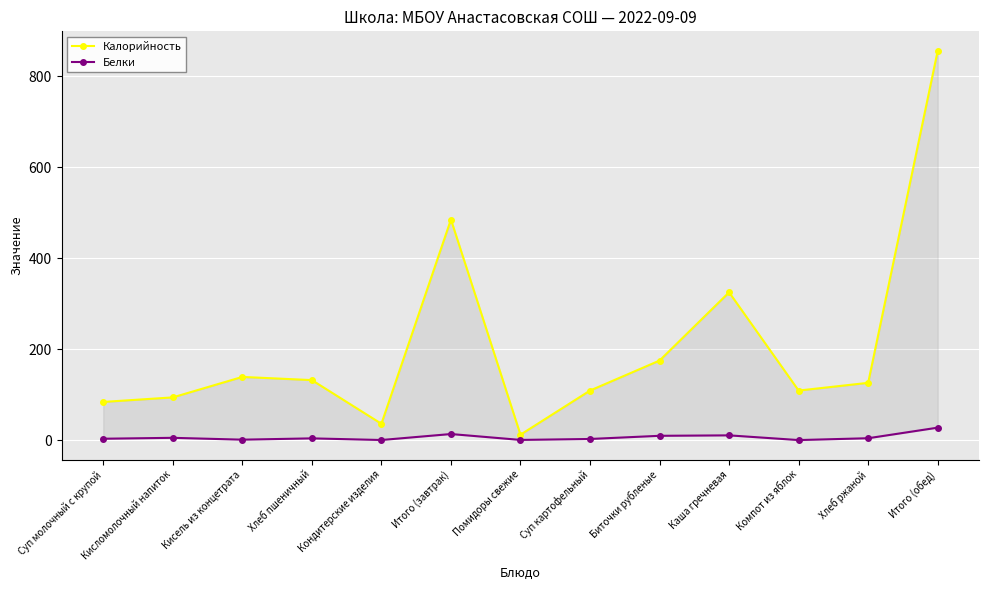

Is it true that Белки equals 0.3 at Кисель из концетрата?

False